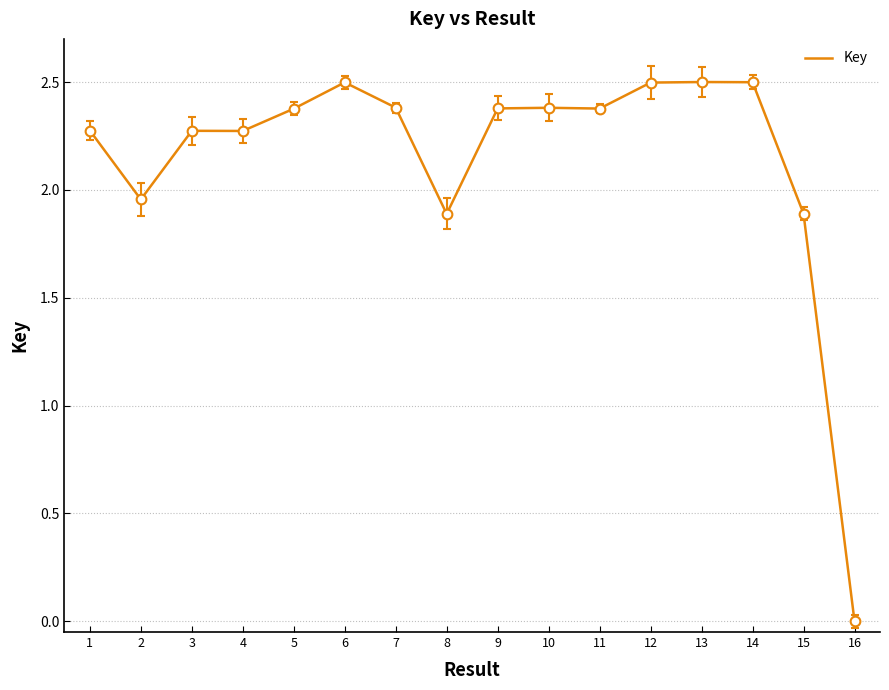

At which category does the chart reach its minimum across all series?

16